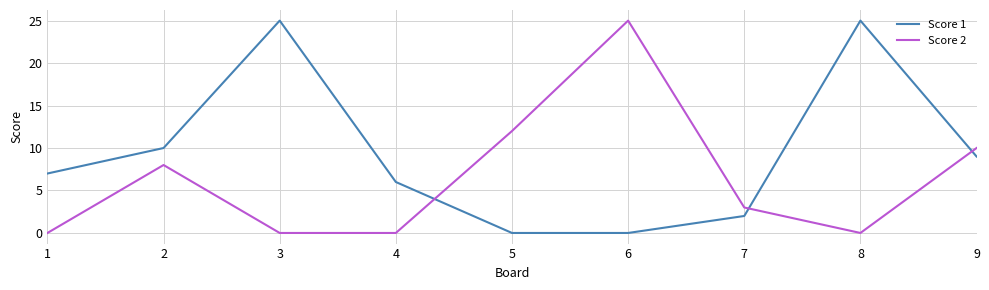

What are all the series names shown in the legend?

Score 1, Score 2